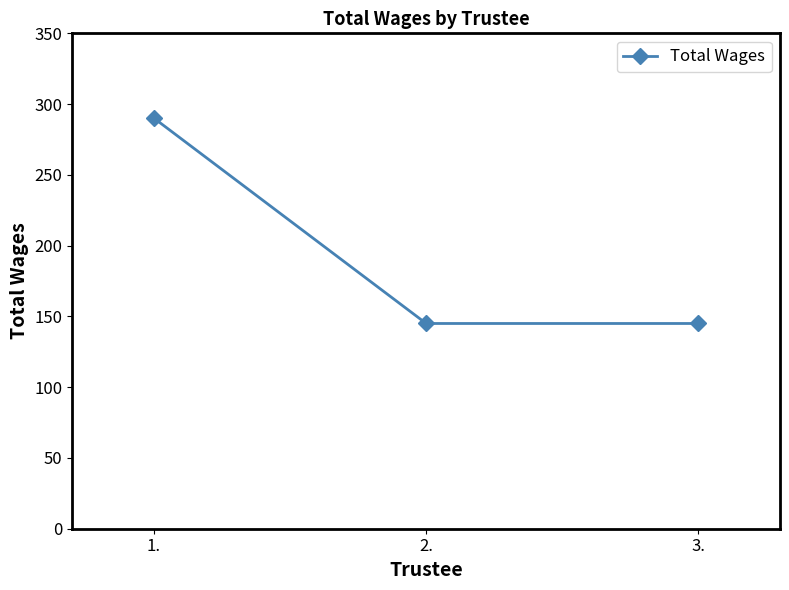

Does the chart have visible grid lines?

No